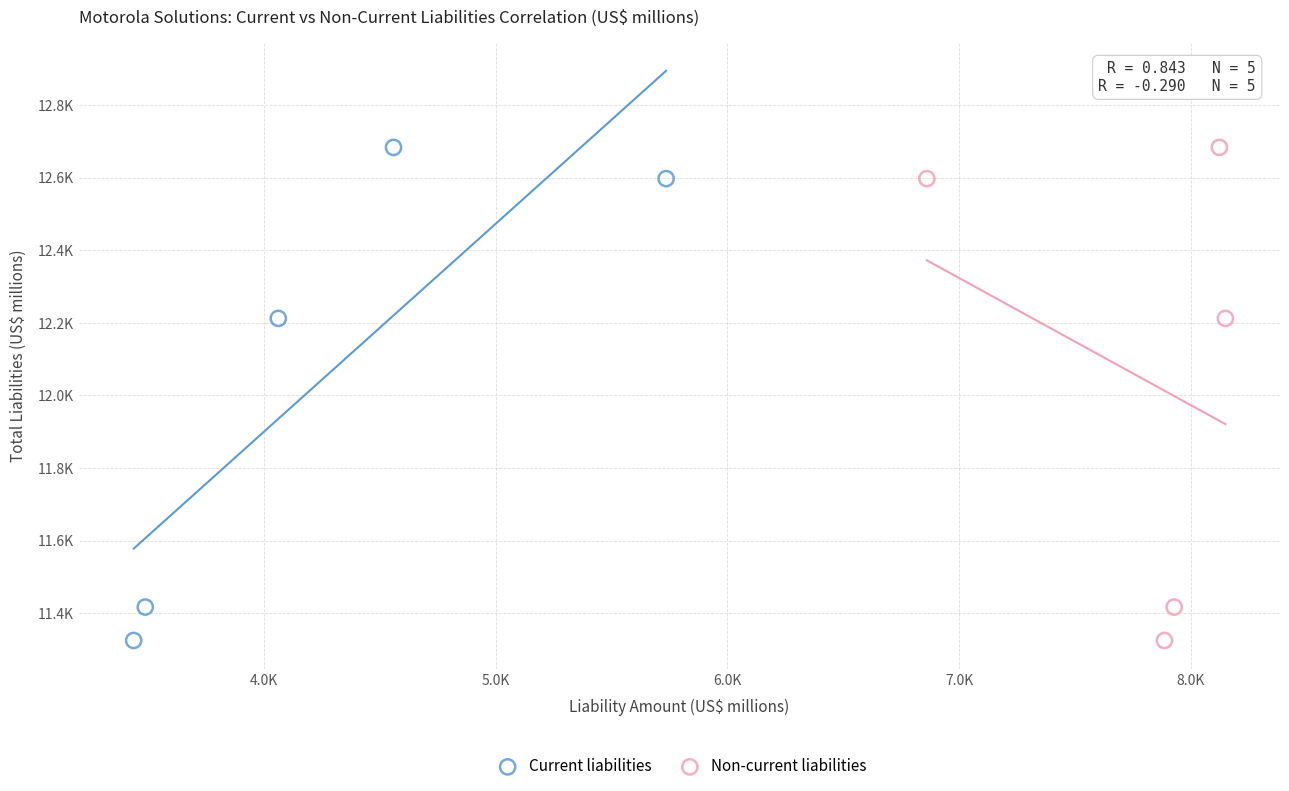

What are all the series names shown in the legend?

Current liabilities, Non-current liabilities